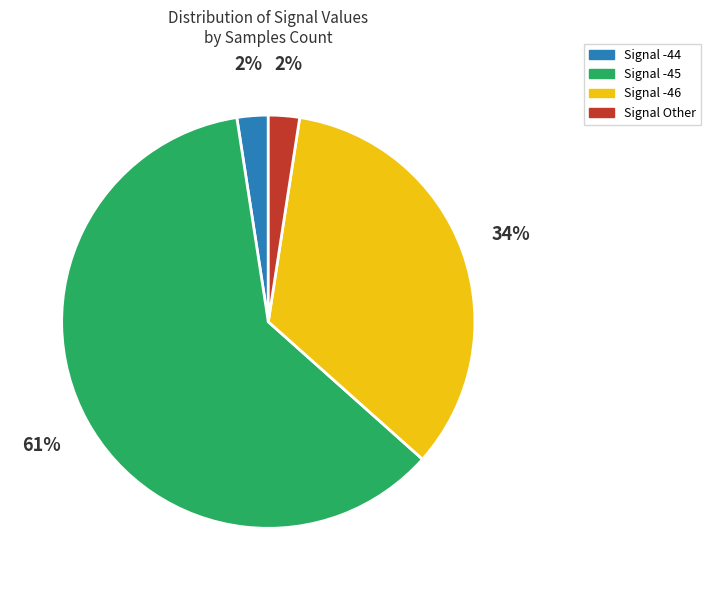

True or false: Signal -45 accounts for 49% of the total.

False